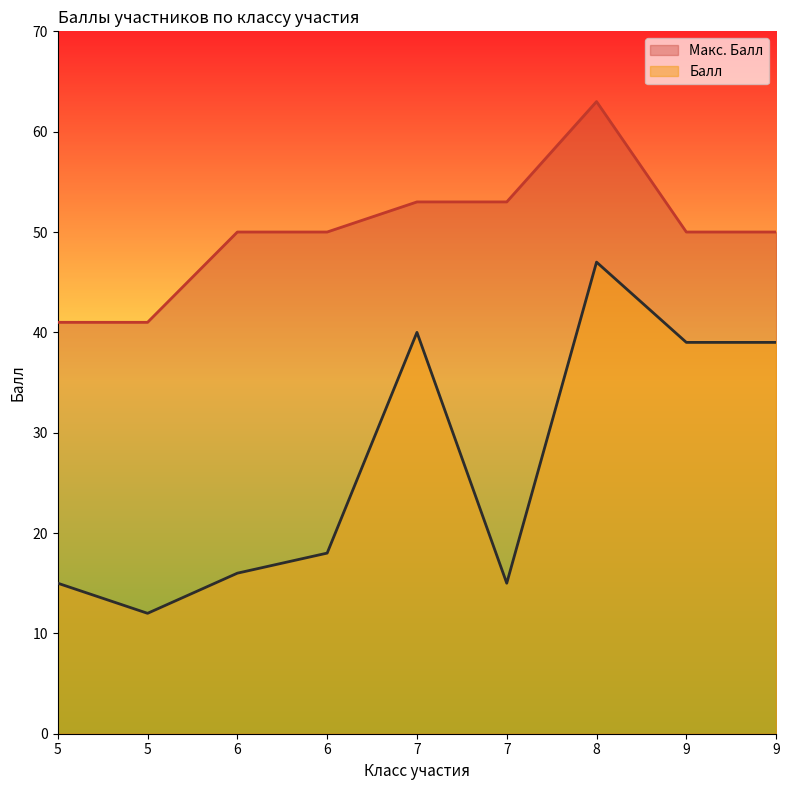

What is the difference between the highest and lowest values at 8?

16